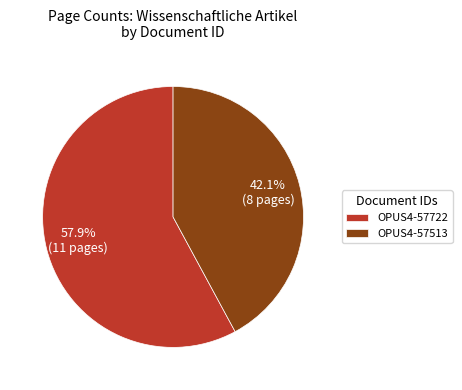

How many slices are in this pie chart?

2